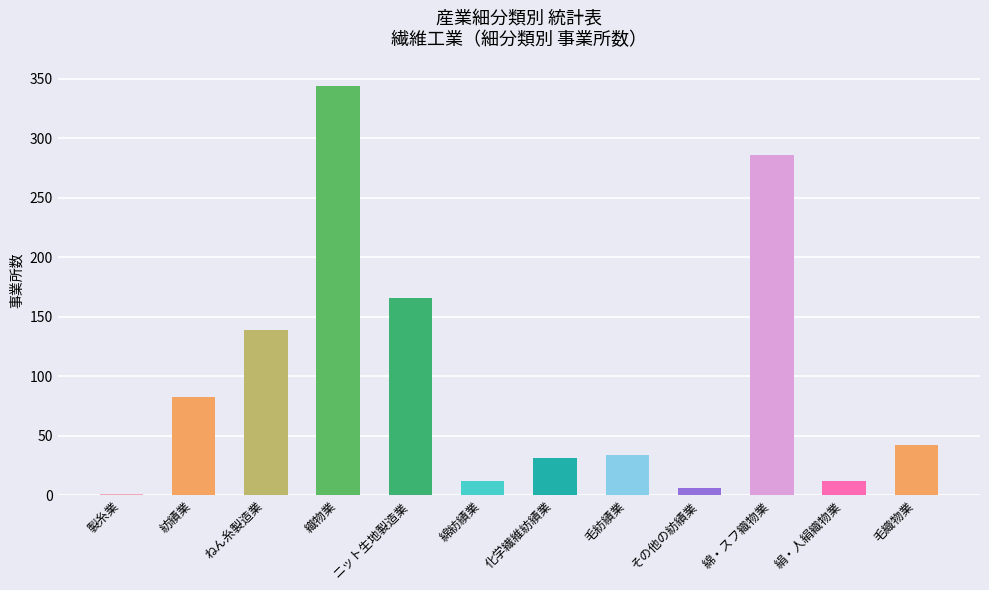

What is the change in value from 綿・スフ織物業 to 毛織物業?

-244